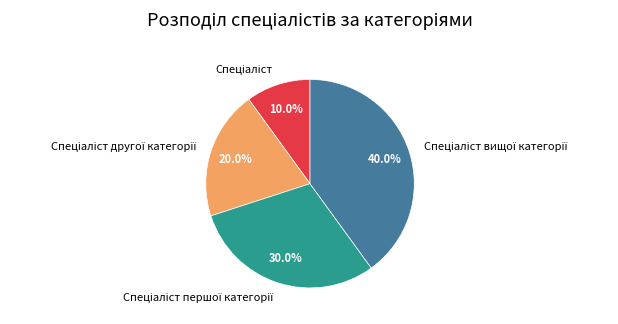

Is there a majority slice in this chart?

No